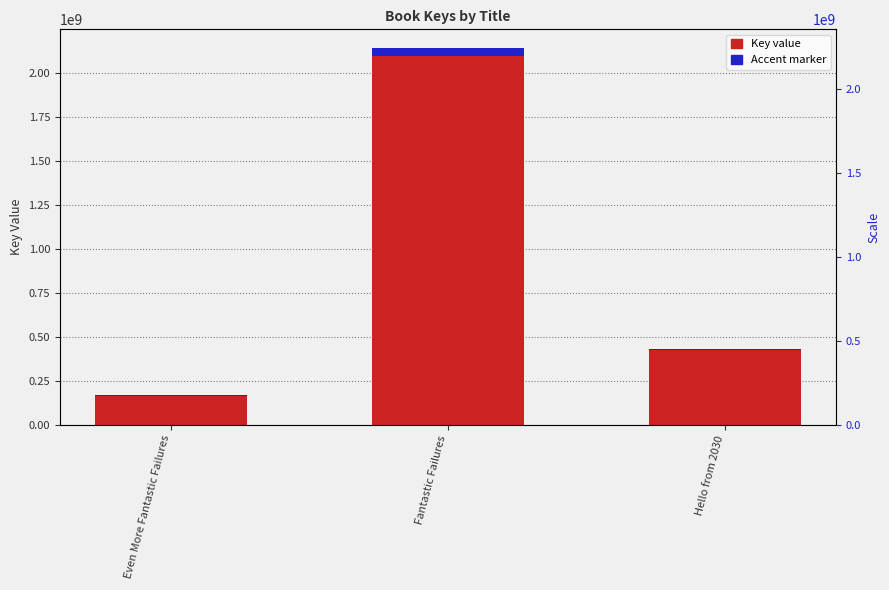

What is the sum of the Accent marker values at Even More Fantastic Failures and Hello from 2030?

11969660.3